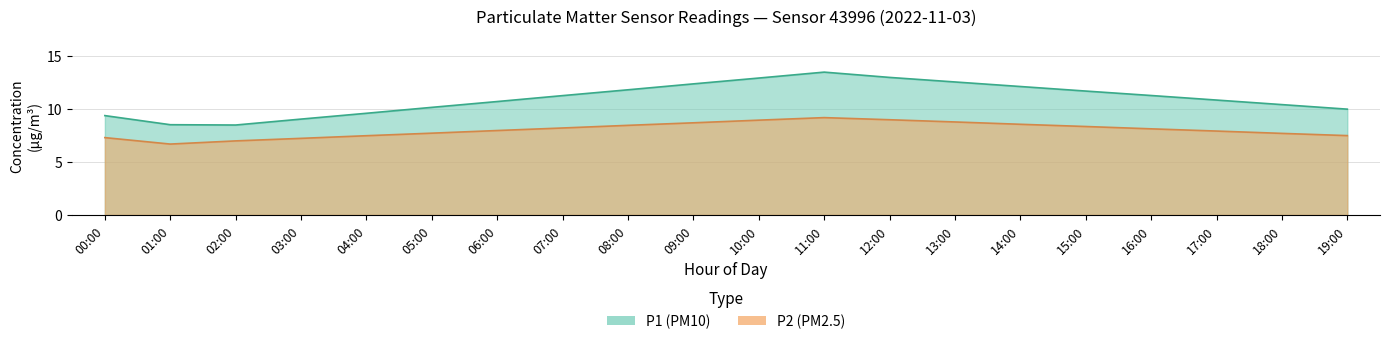

What position from the right is 04:00?

16